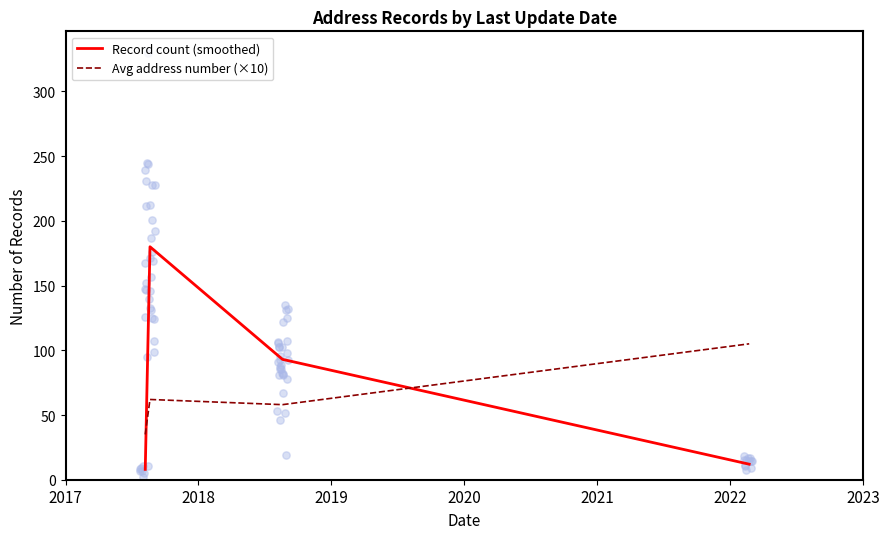

Which series reaches the maximum Y coordinate?

Record count (smoothed)